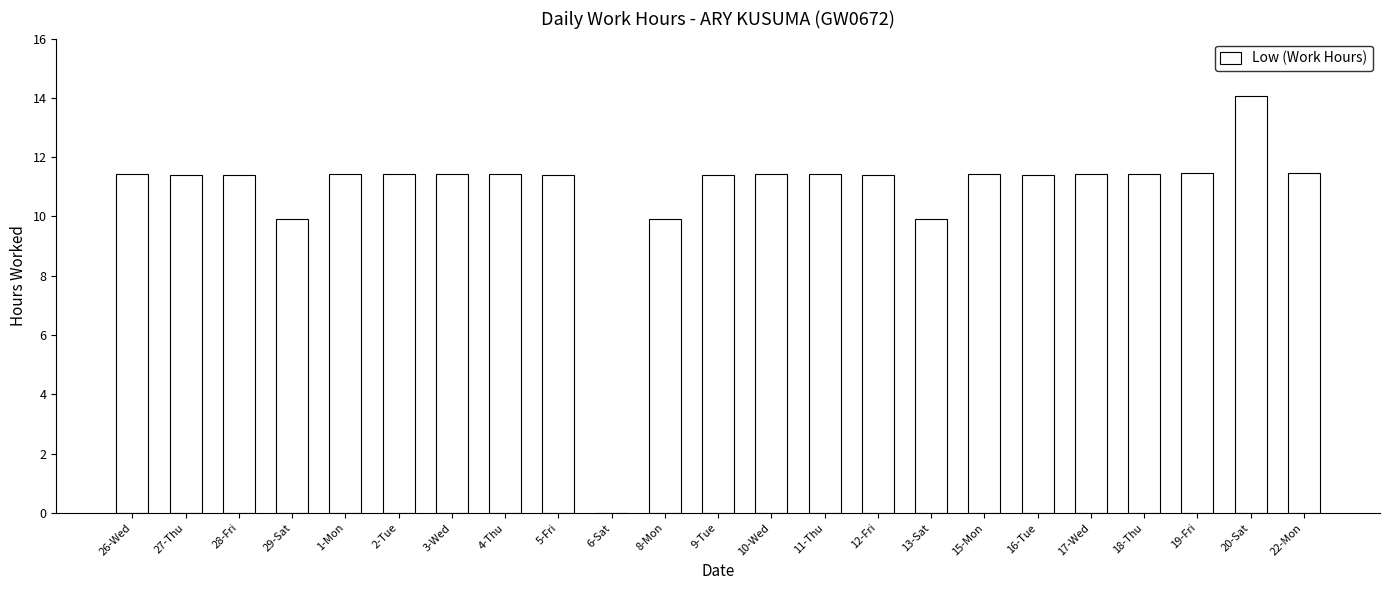

What is the approximate value at 3-Wed?

11.4